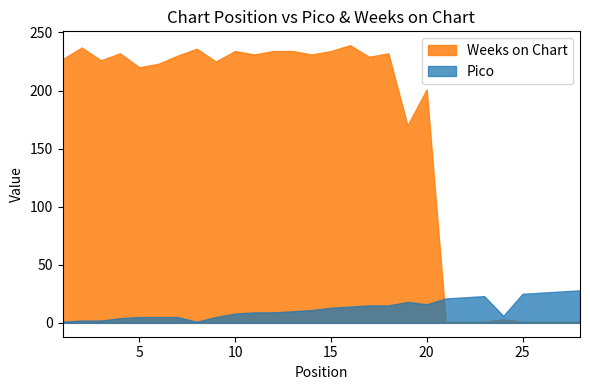

How many categories are shown in the chart?

28